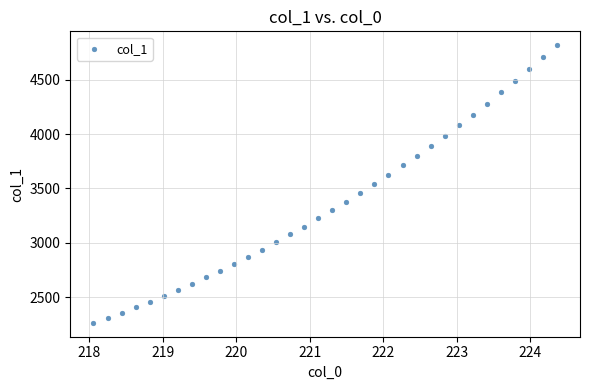

What is the range of Y values (max minus min)?

2550.5